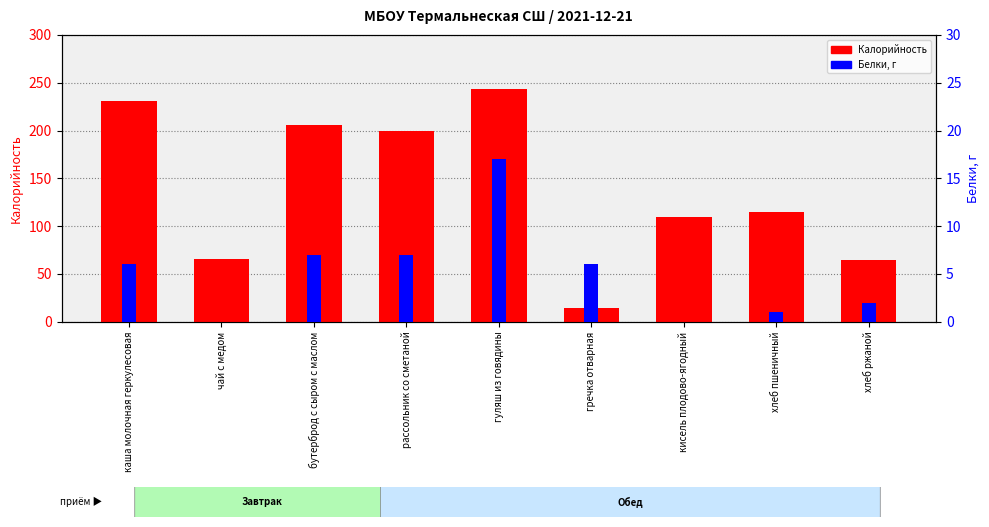

Is the value of Белки at хлеб ржаной greater than the value of Калорийность at гречка отварная?

No